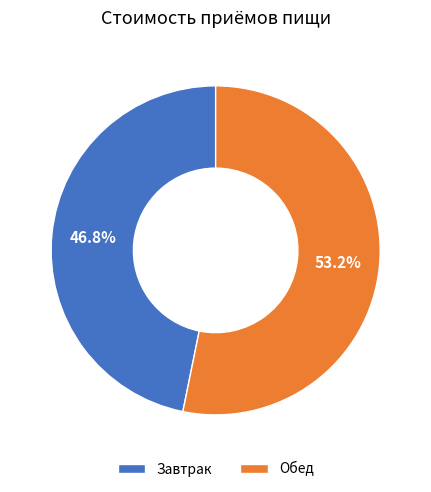

Rank the categories by value from highest to lowest.

Обед, Завтрак